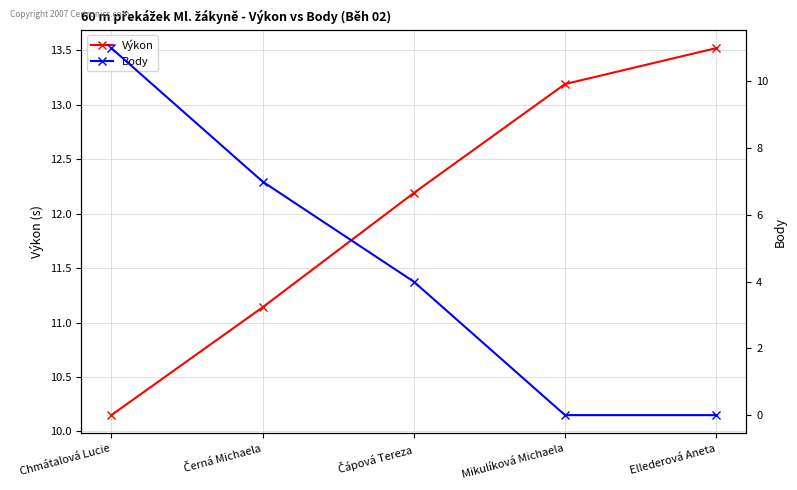

Reading left to right, transcribe all the data shown in this chart.

Výkon: Chmátalová Lucie=10.2	Černá Michaela=11.1	Čápová Tereza=12.2	Mikulíková Michaela=13.2	Ellederová Aneta=13.5
Body: Chmátalová Lucie=11.0	Černá Michaela=7.0	Čápová Tereza=4.0	Mikulíková Michaela=0.0	Ellederová Aneta=0.0